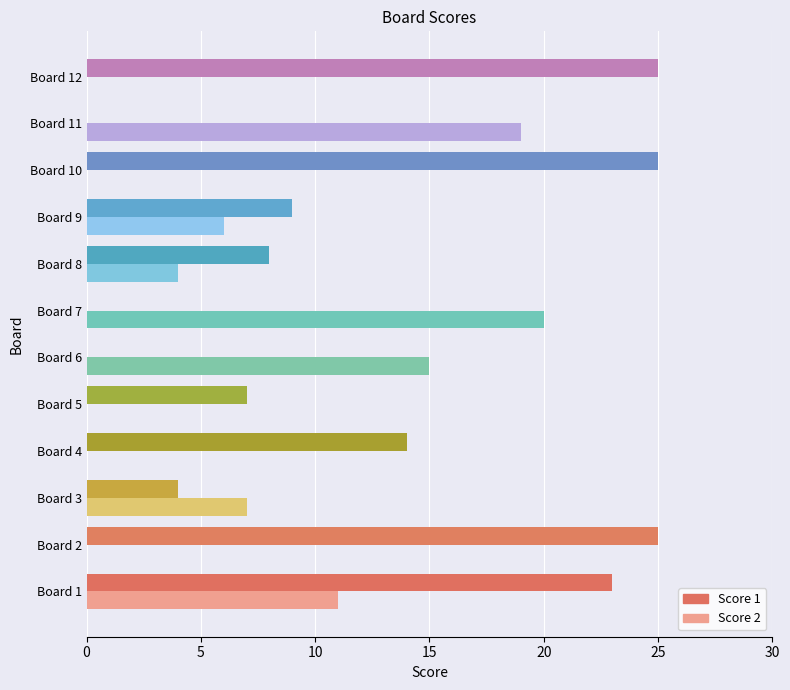

What is the maximum value for Score 1?

25